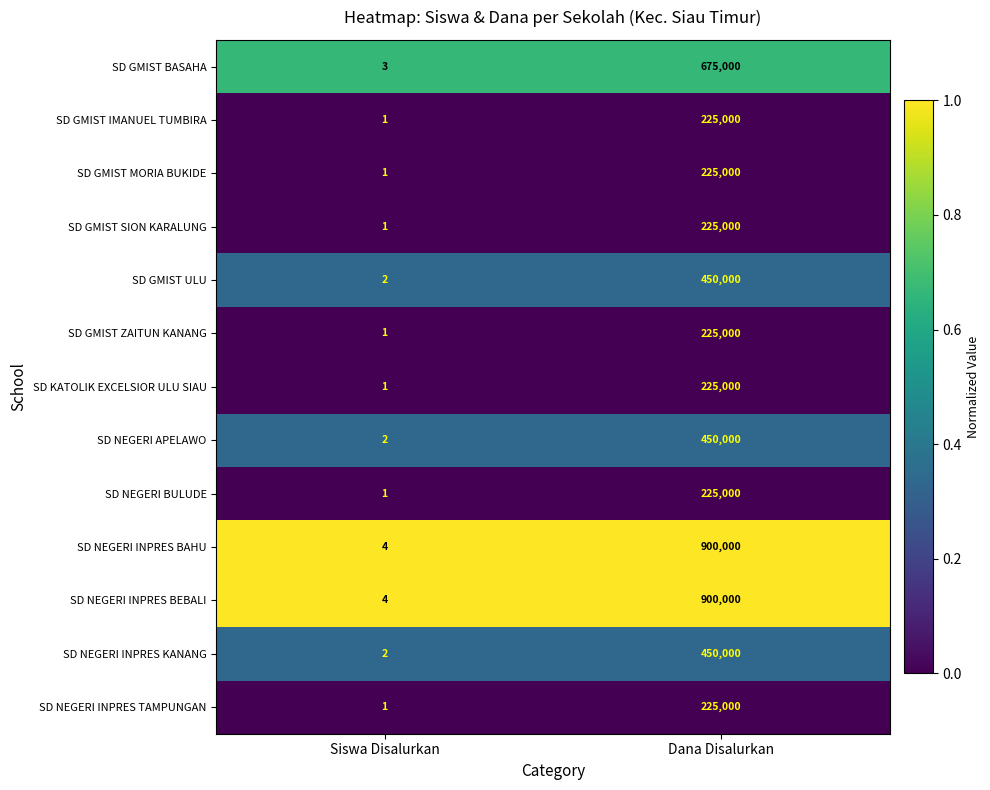

The value of SD GMIST BASAHA at Siswa Disalurkan is 2. True or false?

False